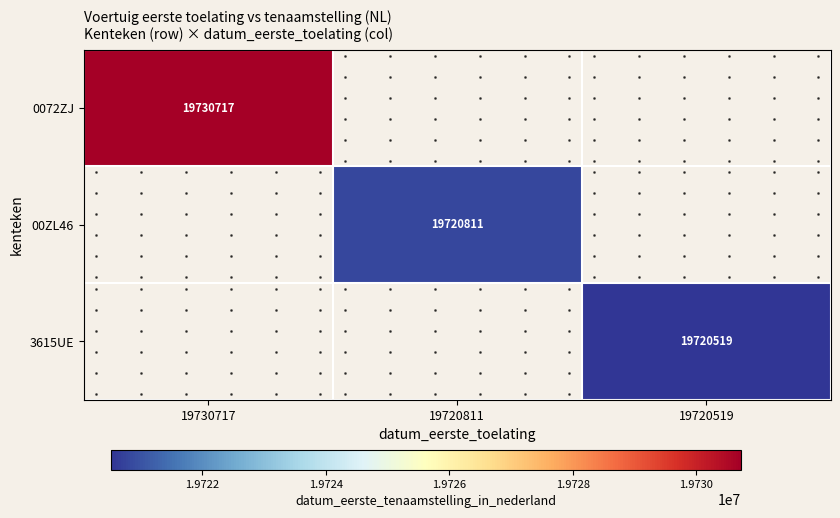

Between 19720519 and 19720811, which is larger?

19720811